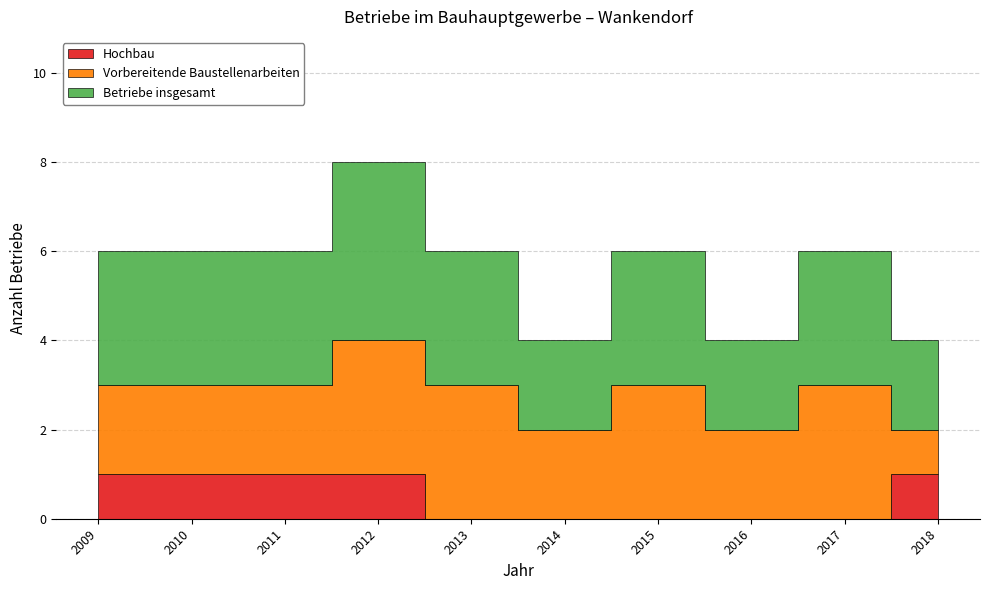

What is the highest value of the Vorbereitende Baustellenarbeiten series?

3